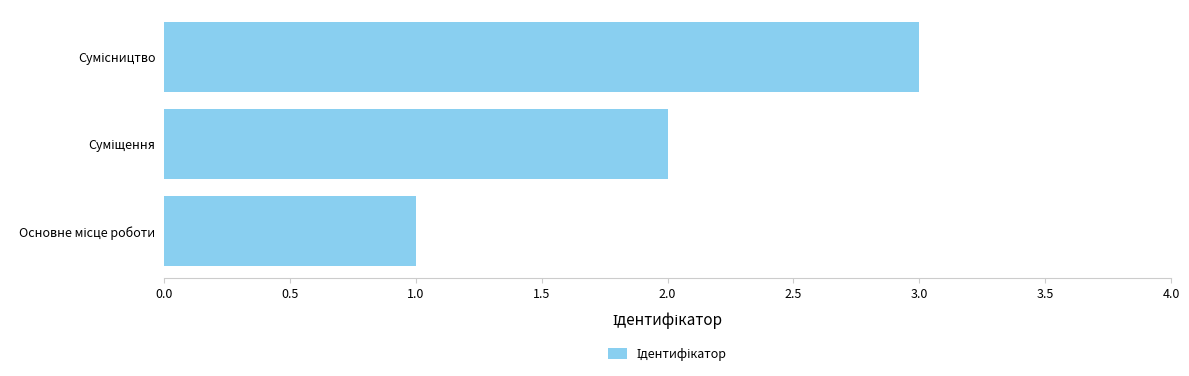

What is the greatest value displayed?

3